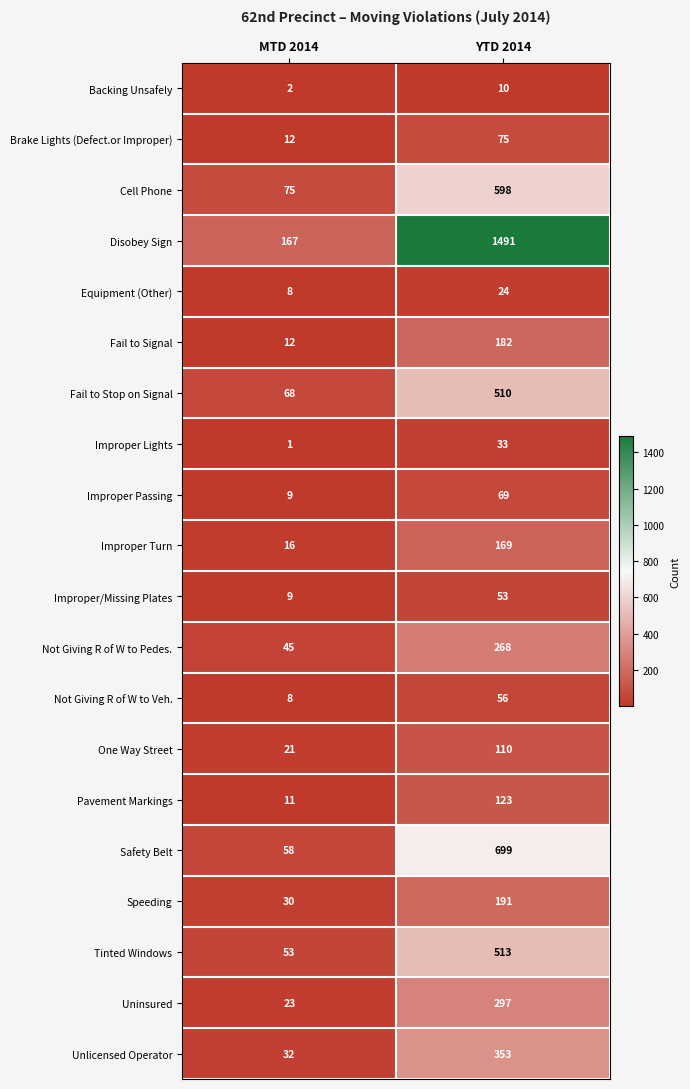

Between MTD 2014 and YTD 2014, which series saw the biggest shift?

Disobey Sign